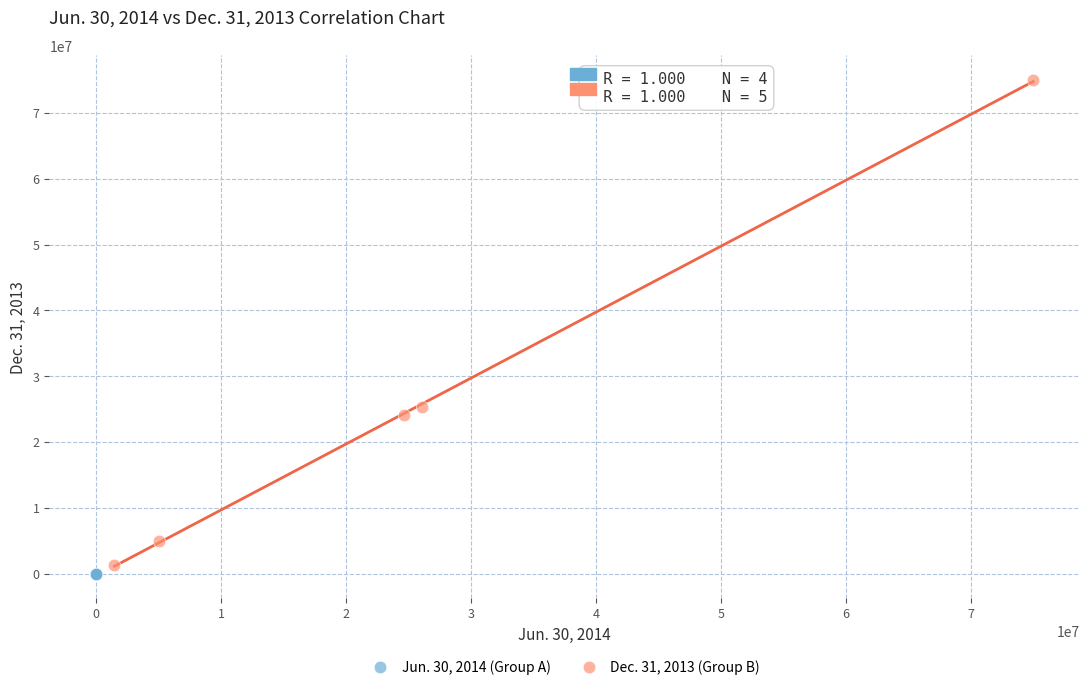

Which series reaches the minimum Y coordinate?

Jun. 30, 2014 (Group A)